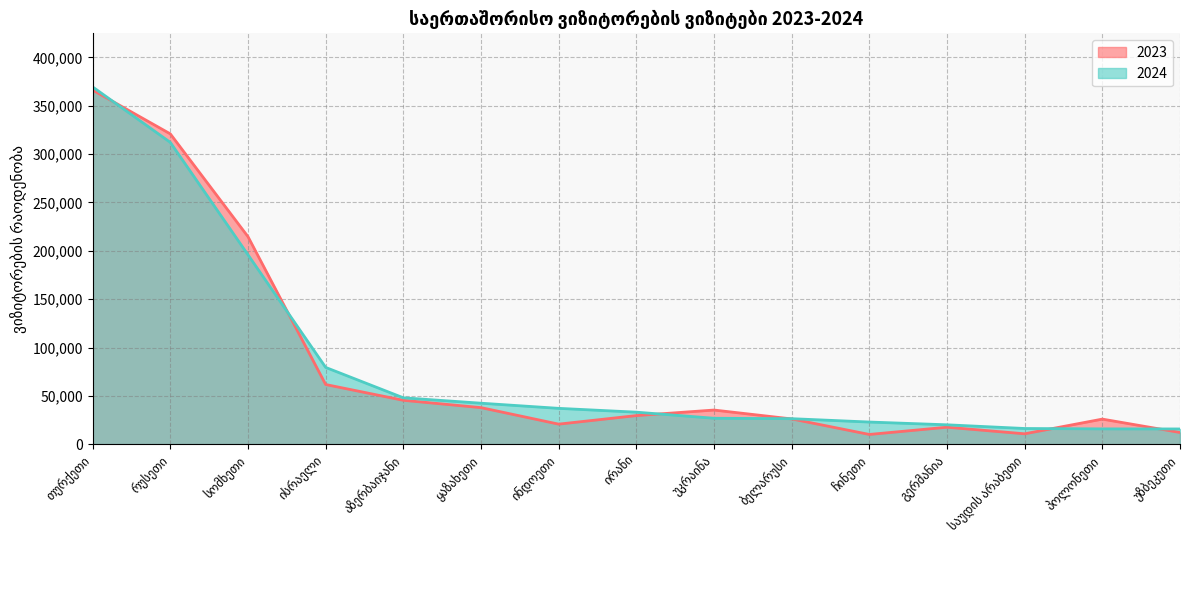

True or false: 2023 has a value of 20775 at ინდოეთი.

True